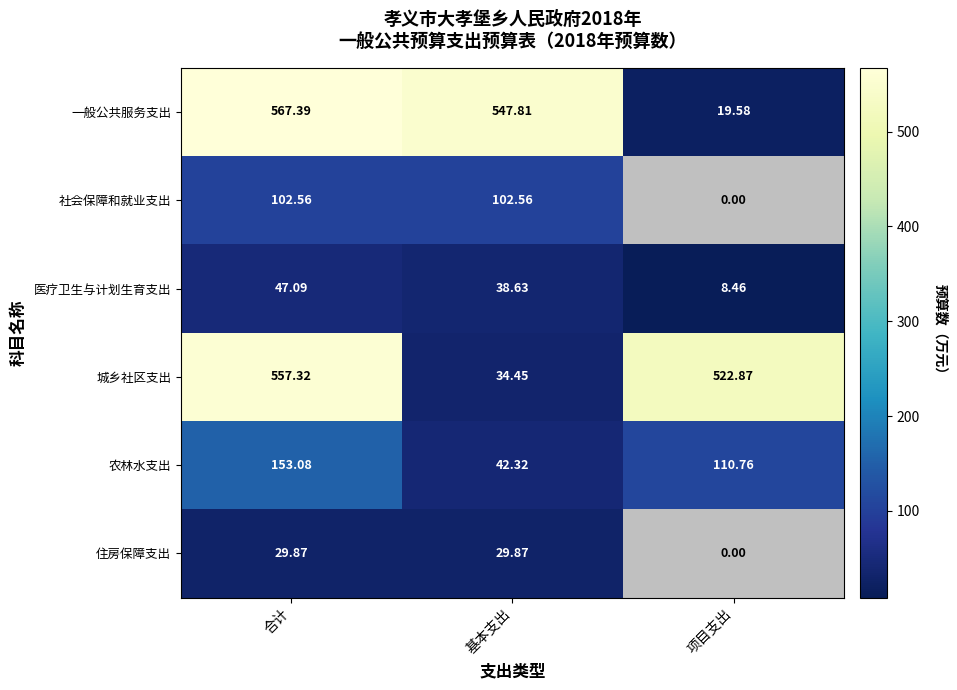

Which label corresponds to the largest value in the chart?

合计